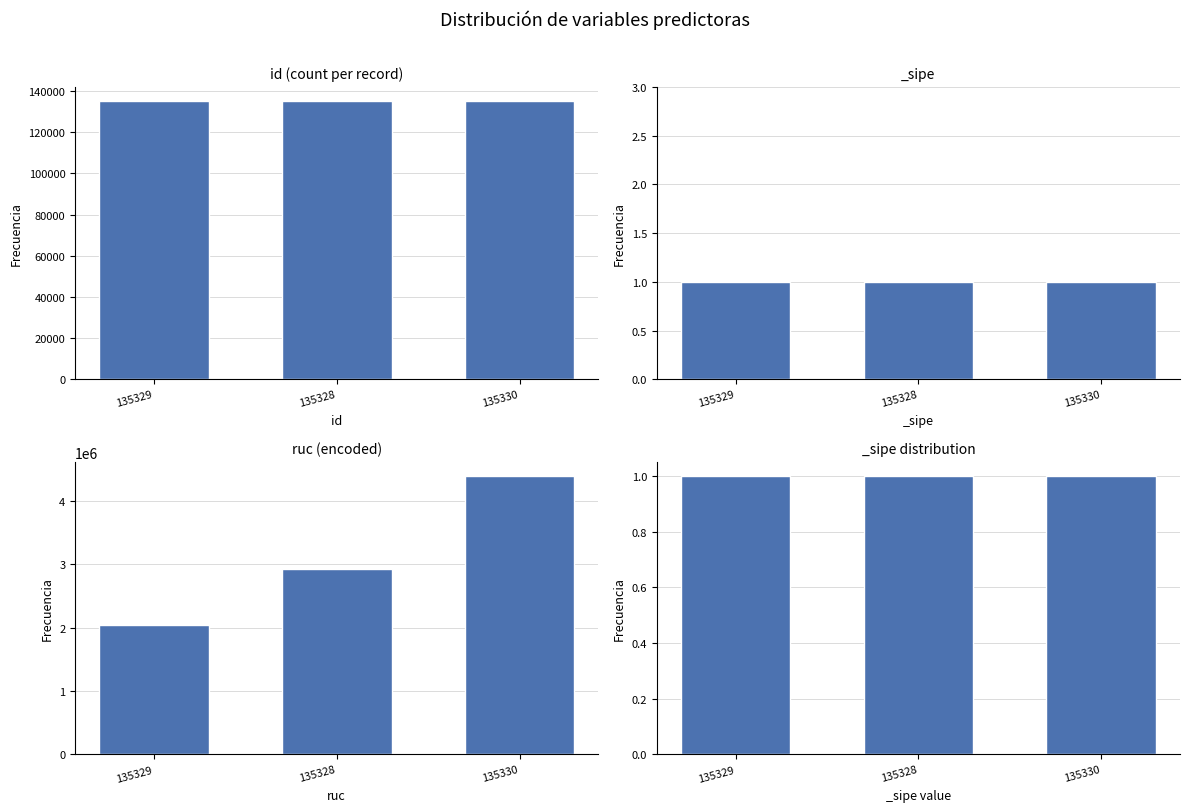

Which category has the lowest value in the ruc (encoded) series?

135329